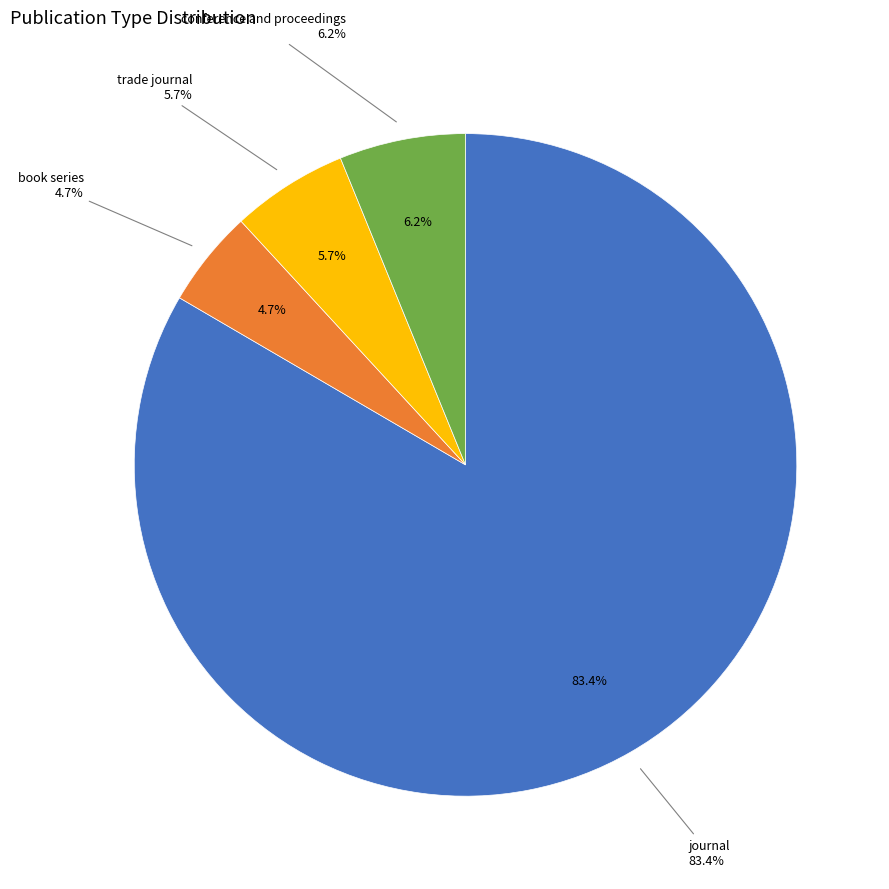

What percentage is the book series slice, to the nearest percent?

5%